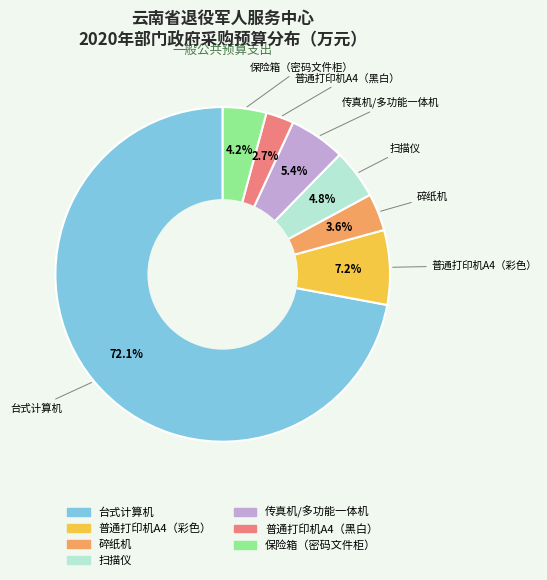

To the nearest percent, what is the average slice percentage?

14%